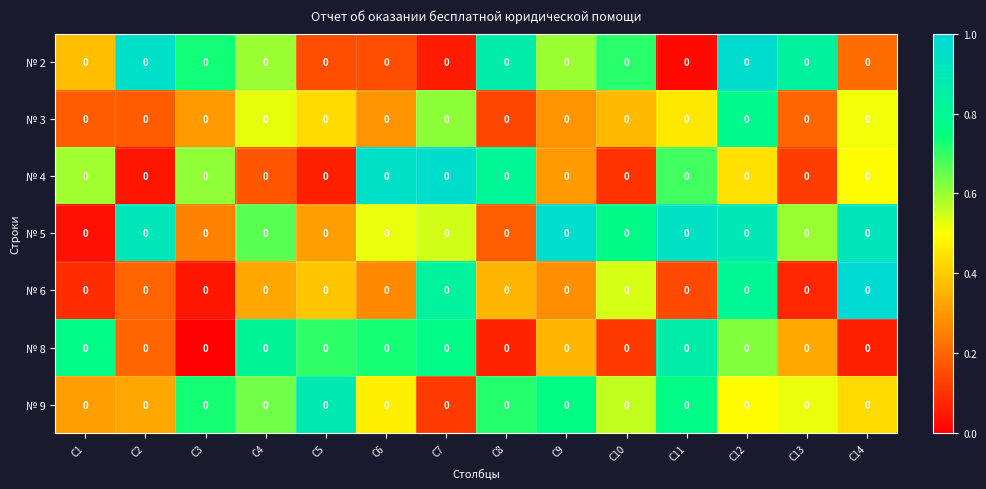

Reading right to left, extract all data points from this chart.

№ 2: C14=0.0	C13=0.0	C12=0.0	C11=0.0	C10=0.0	C9=0.0	C8=0.0	C7=0.0	C6=0.0	C5=0.0	C4=0.0	C3=0.0	C2=0.0	C1=0.0
№ 3: C14=0.0	C13=0.0	C12=0.0	C11=0.0	C10=0.0	C9=0.0	C8=0.0	C7=0.0	C6=0.0	C5=0.0	C4=0.0	C3=0.0	C2=0.0	C1=0.0
№ 4: C14=0.0	C13=0.0	C12=0.0	C11=0.0	C10=0.0	C9=0.0	C8=0.0	C7=0.0	C6=0.0	C5=0.0	C4=0.0	C3=0.0	C2=0.0	C1=0.0
№ 5: C14=0.0	C13=0.0	C12=0.0	C11=0.0	C10=0.0	C9=0.0	C8=0.0	C7=0.0	C6=0.0	C5=0.0	C4=0.0	C3=0.0	C2=0.0	C1=0.0
№ 6: C14=0.0	C13=0.0	C12=0.0	C11=0.0	C10=0.0	C9=0.0	C8=0.0	C7=0.0	C6=0.0	C5=0.0	C4=0.0	C3=0.0	C2=0.0	C1=0.0
№ 8: C14=0.0	C13=0.0	C12=0.0	C11=0.0	C10=0.0	C9=0.0	C8=0.0	C7=0.0	C6=0.0	C5=0.0	C4=0.0	C3=0.0	C2=0.0	C1=0.0
№ 9: C14=0.0	C13=0.0	C12=0.0	C11=0.0	C10=0.0	C9=0.0	C8=0.0	C7=0.0	C6=0.0	C5=0.0	C4=0.0	C3=0.0	C2=0.0	C1=0.0